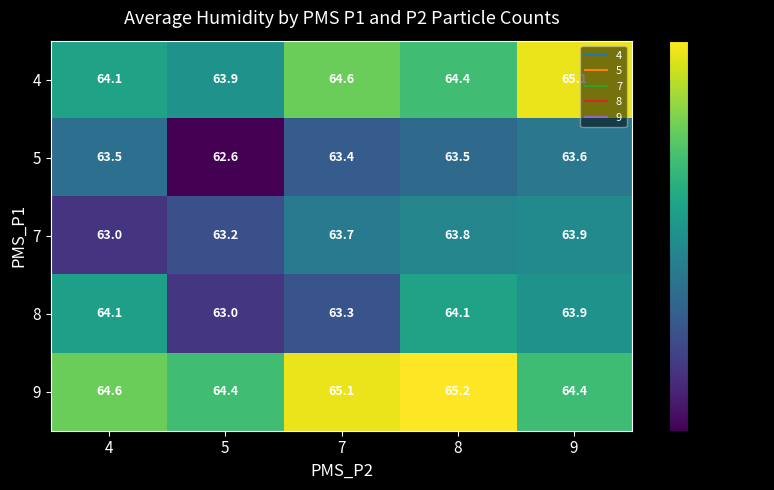

List the series in order of their peak value, lowest first.

5, 7, 8, 4, 9